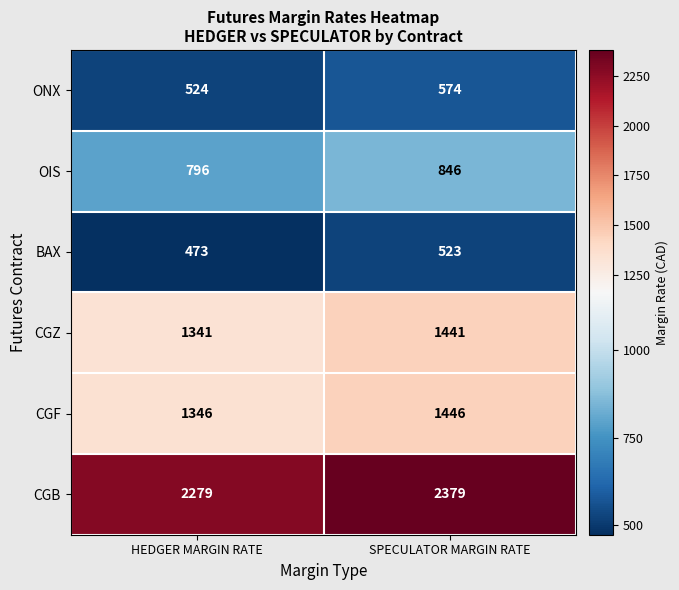

Rank the series by their maximum value, from lowest to highest.

BAX, ONX, OIS, CGZ, CGF, CGB